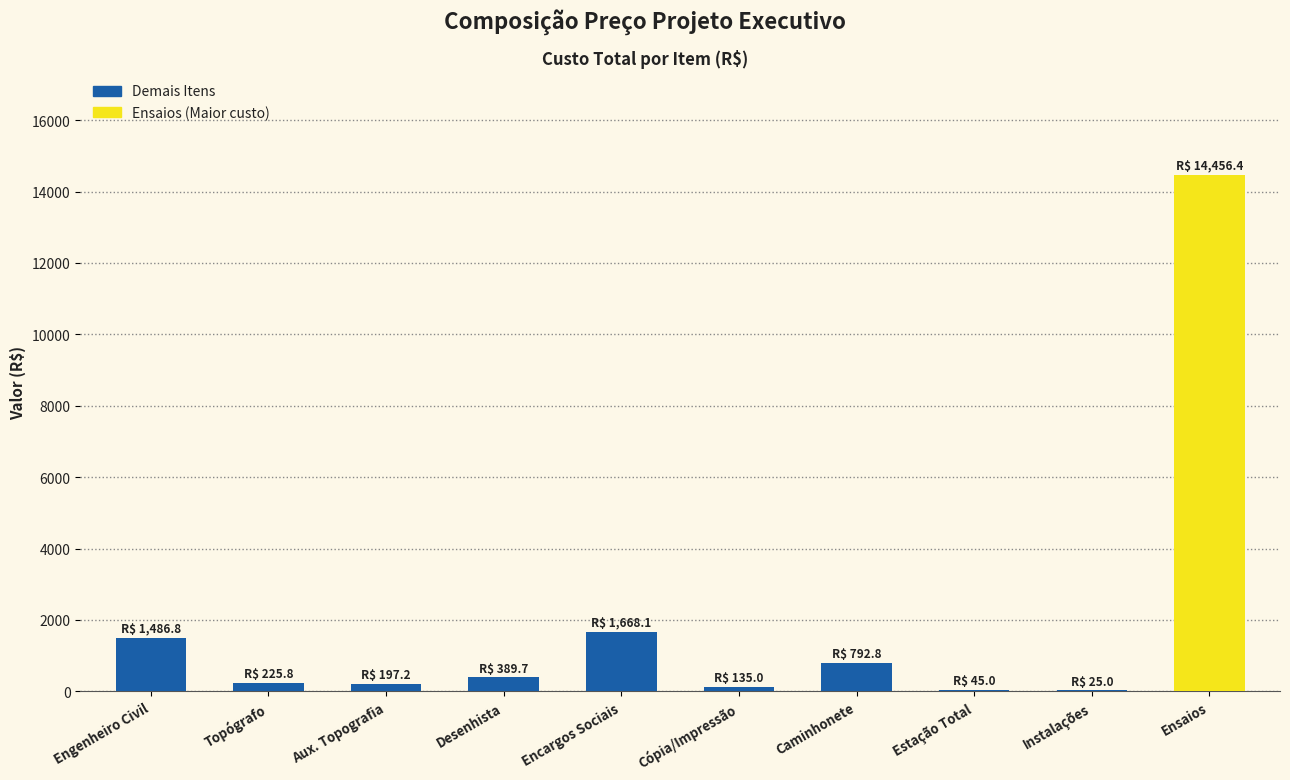

Where is the data nearest to the value 7240?

Encargos Sociais